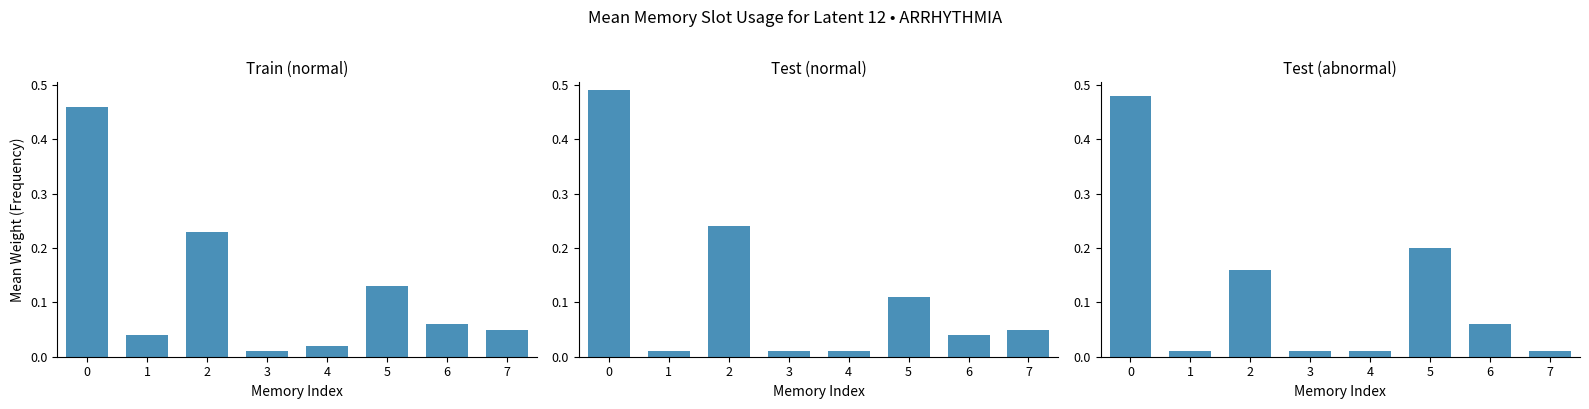

Reading left to right, transcribe all the data shown in this chart.

Train (normal): 0=0.5	1=0.0	2=0.2	3=0.0	4=0.0	5=0.1	6=0.1	7=0.1
Test (normal): 0=0.5	1=0.0	2=0.2	3=0.0	4=0.0	5=0.1	6=0.0	7=0.1
Test (abnormal): 0=0.5	1=0.0	2=0.2	3=0.0	4=0.0	5=0.2	6=0.1	7=0.0